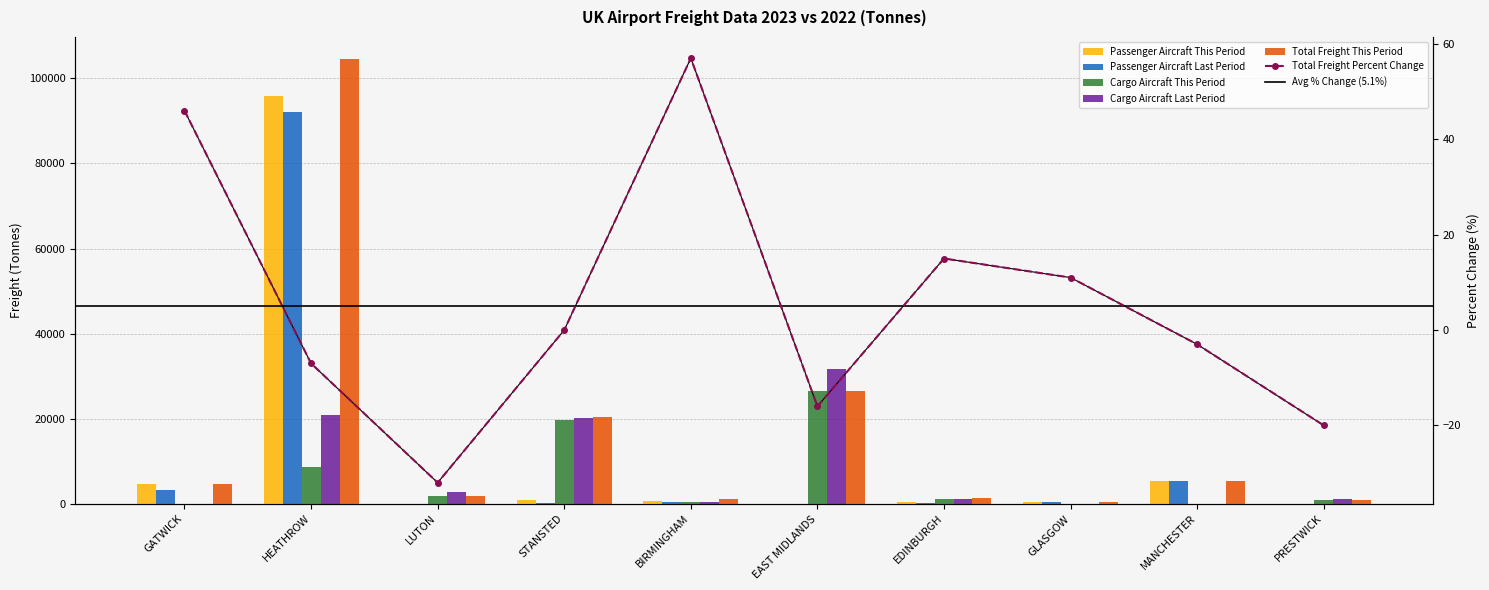

At which category does the chart reach its peak across all series?

HEATHROW